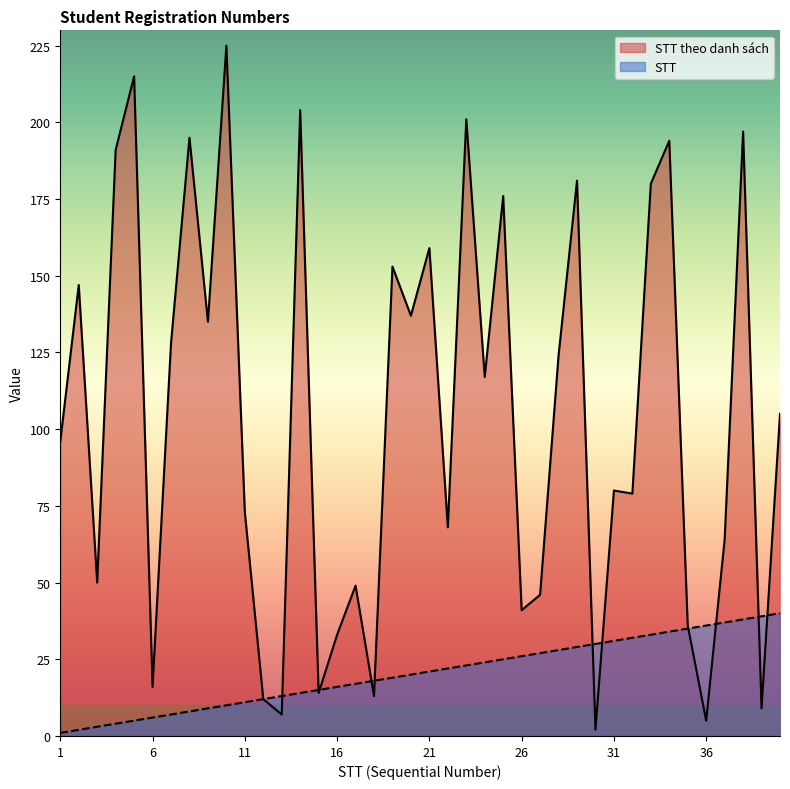

Is it true that STT equals 25 at 14?

False